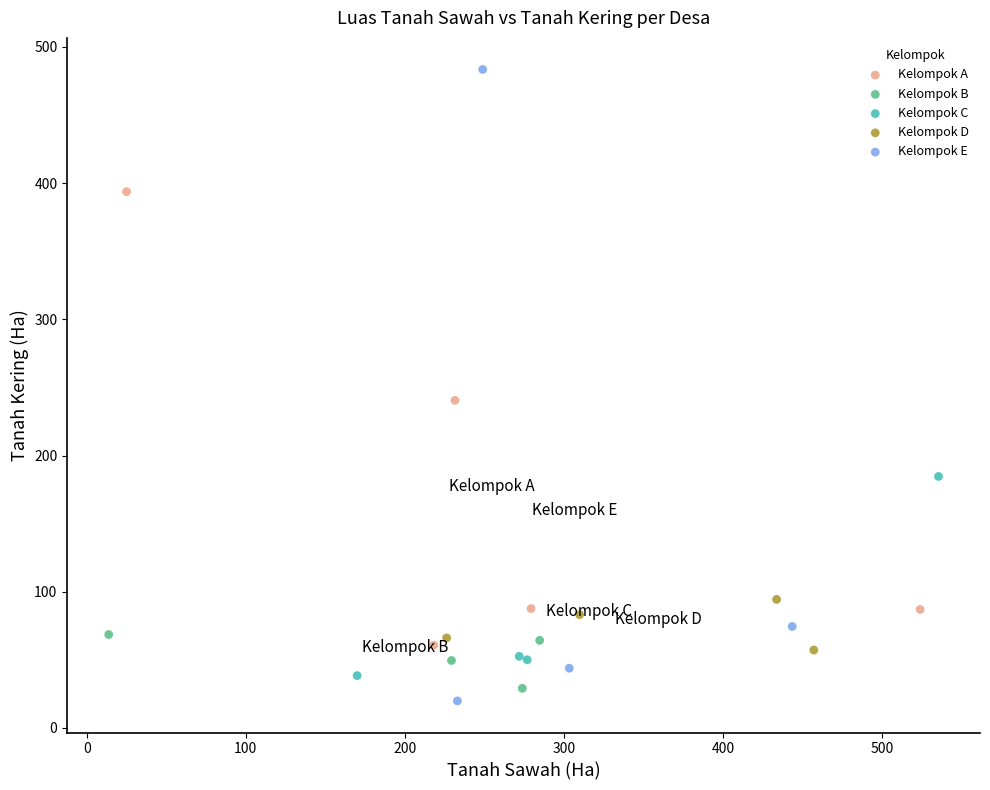

Which series has the widest spread of Y values?

Kelompok E